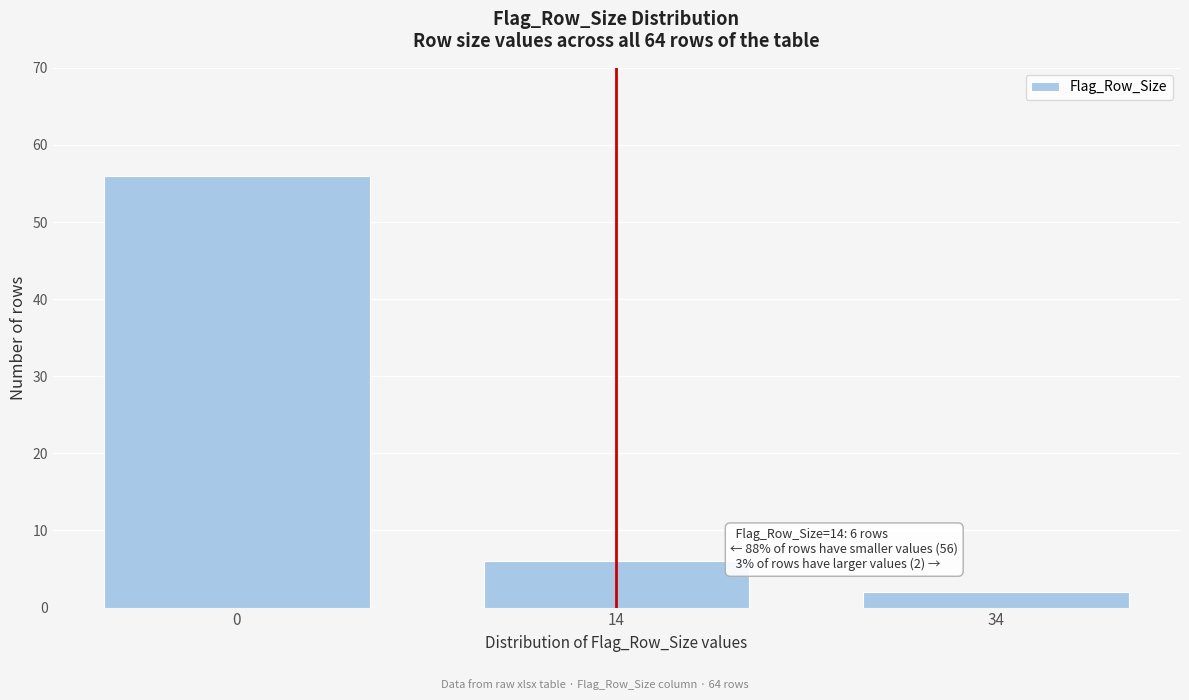

Reading right to left, extract all data points from this chart.

34=2	14=6	0=56